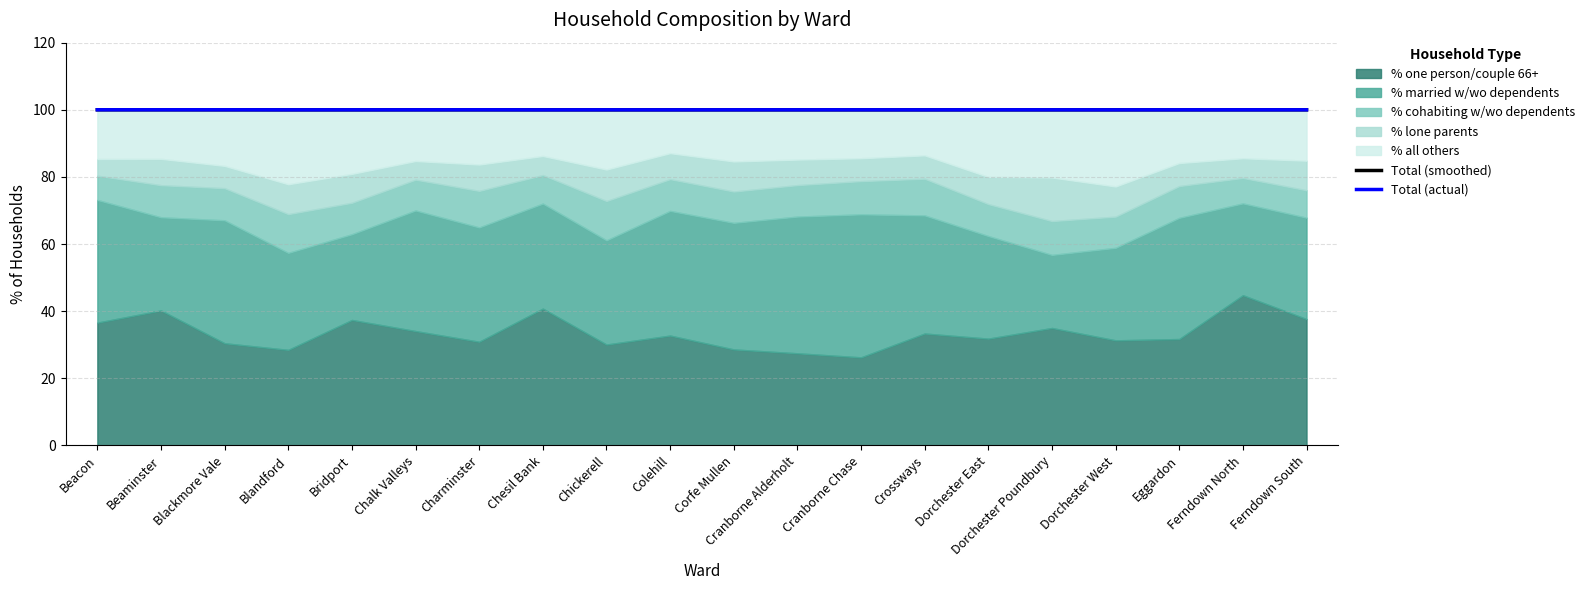

At which category does Total (smoothed) reach its first local peak?

Chalk Valleys